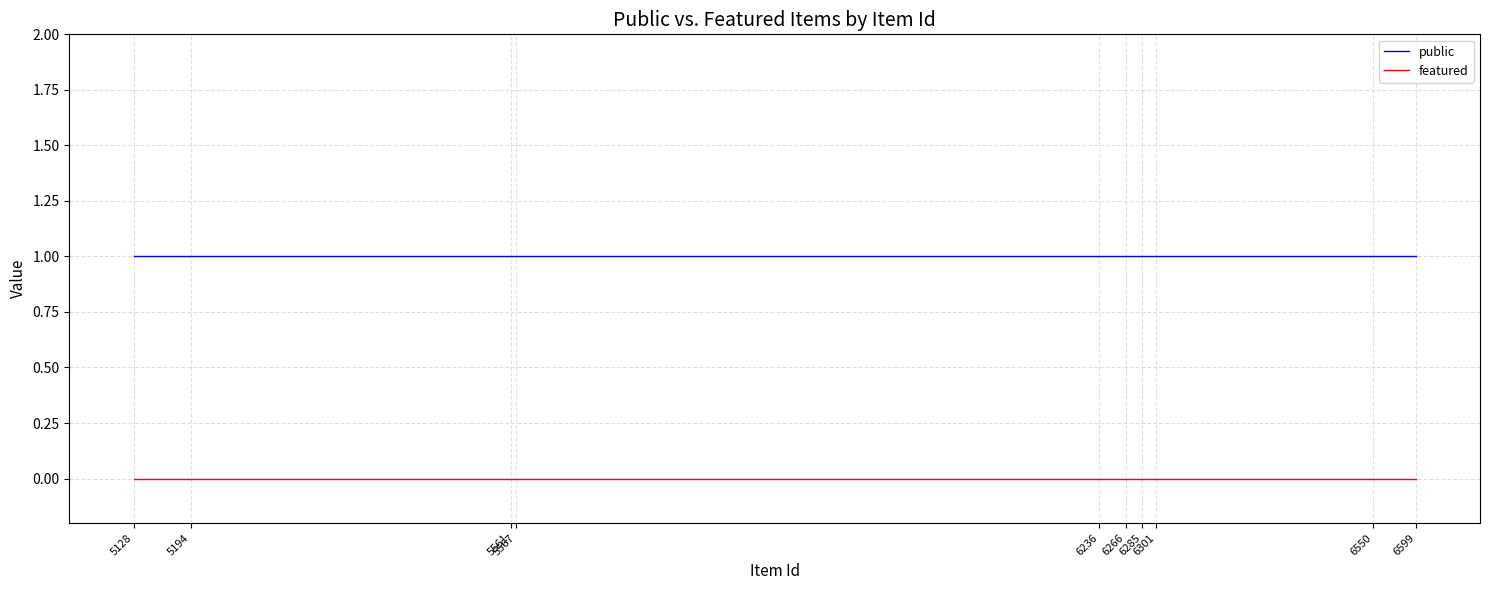

What is the spread (max minus min) of values at 6301?

1